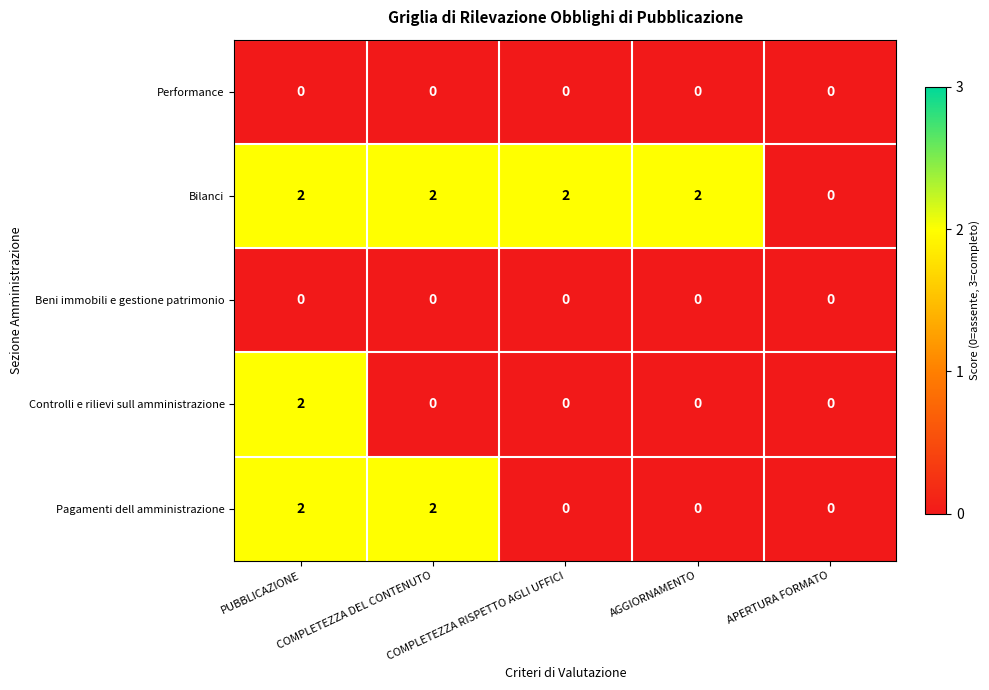

How many Bilanci values are between 2 and 3?

4